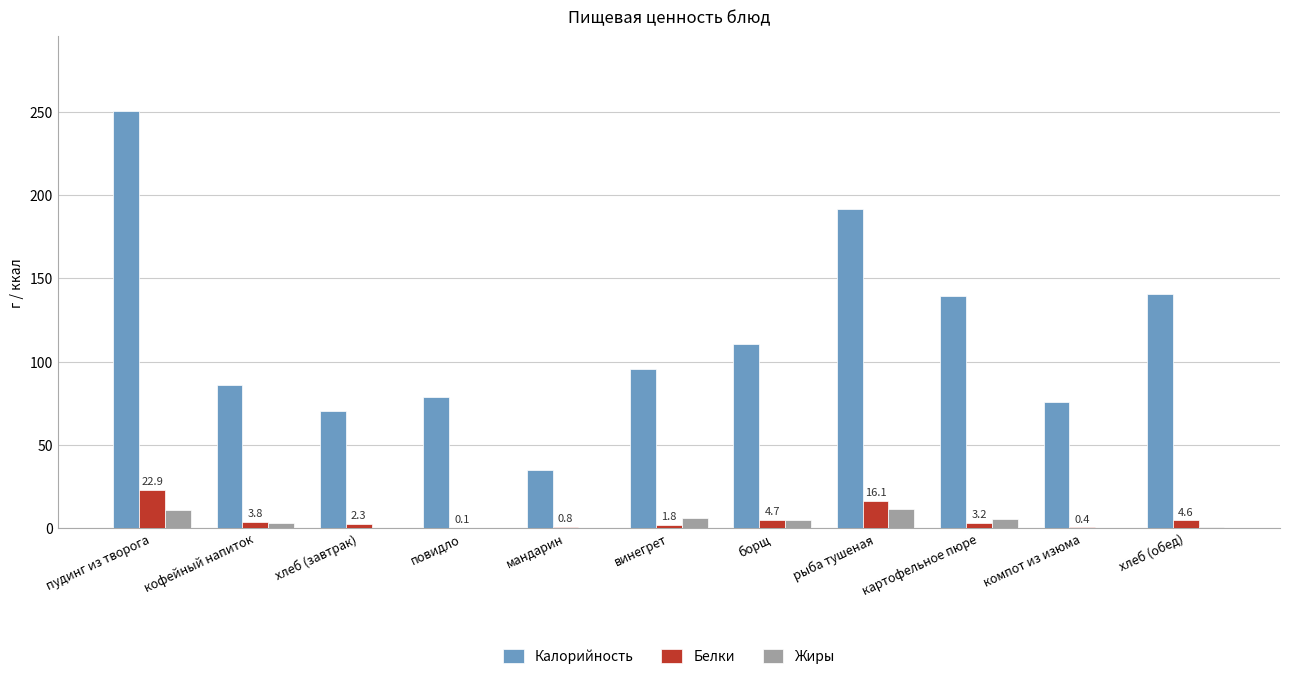

Which series has the largest range (max minus min)?

Калорийность